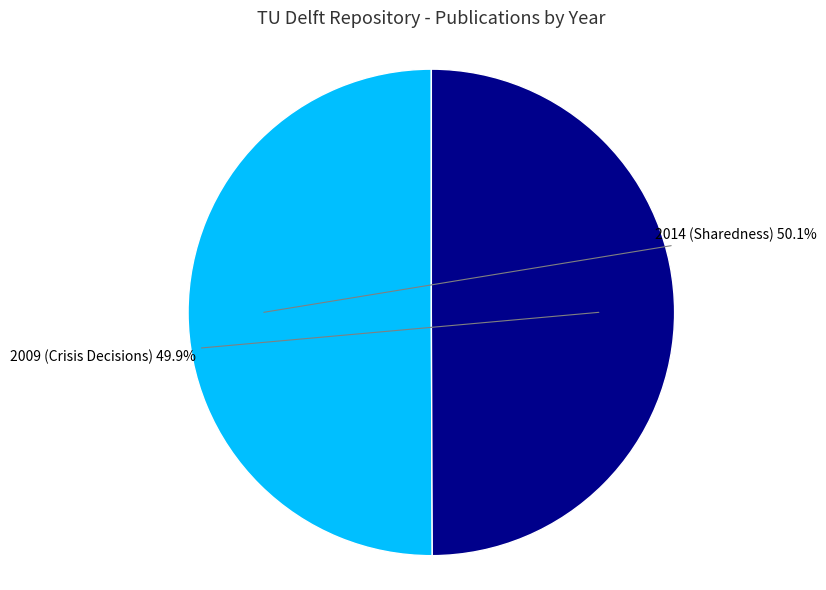

To the nearest percent, what is the average slice percentage?

50%